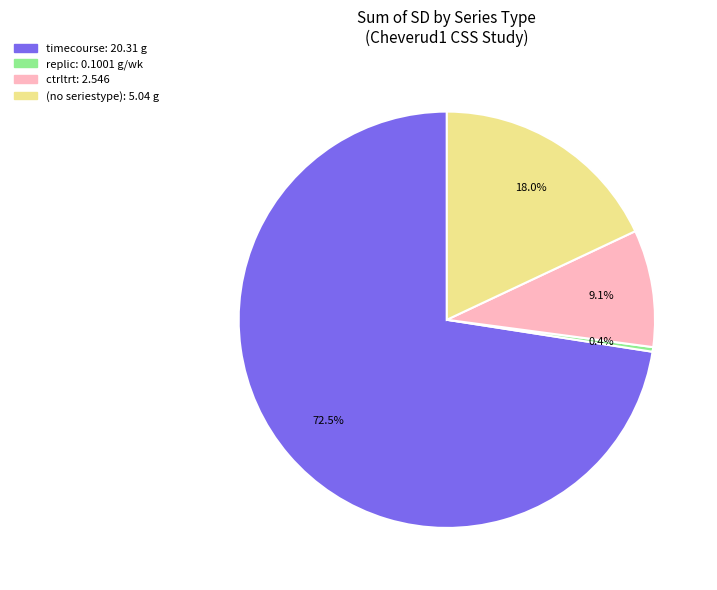

Does any single category account for the majority?

Yes